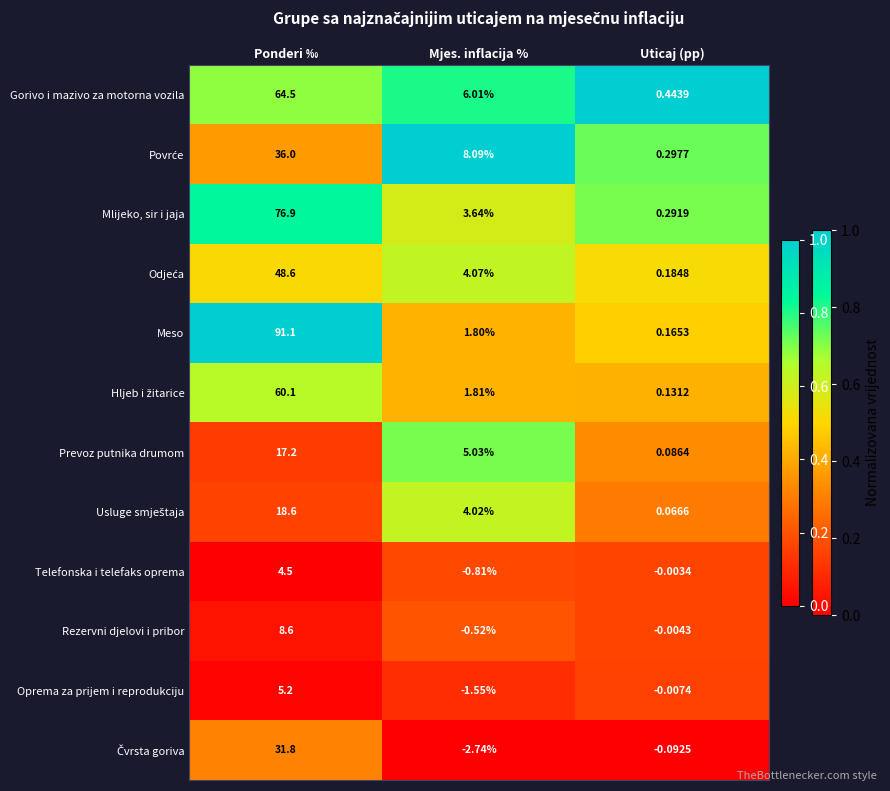

Rank the categories by Telefonska i telefaks oprema value from highest to lowest.

Ponderi ‰, Uticaj (pp), Mjes. inflacija %